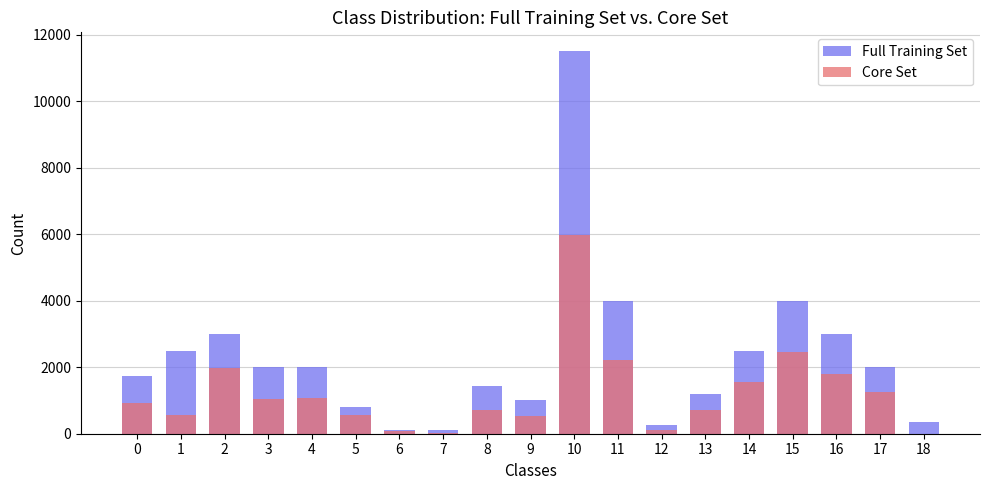

How many groups of bars are there?

19